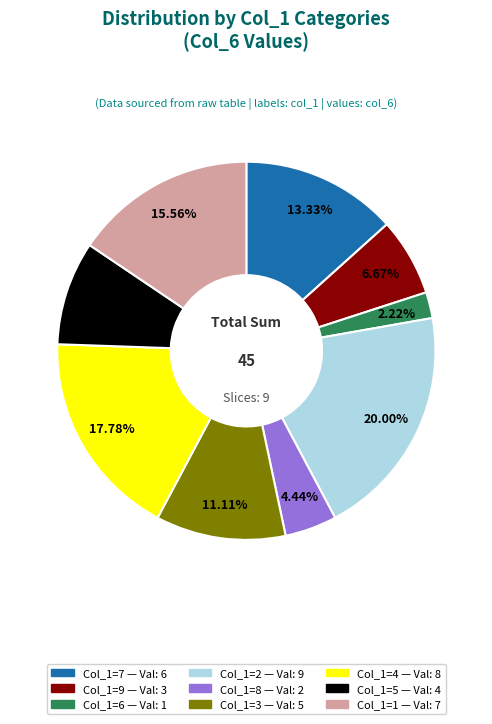

Is there a majority slice in this chart?

No